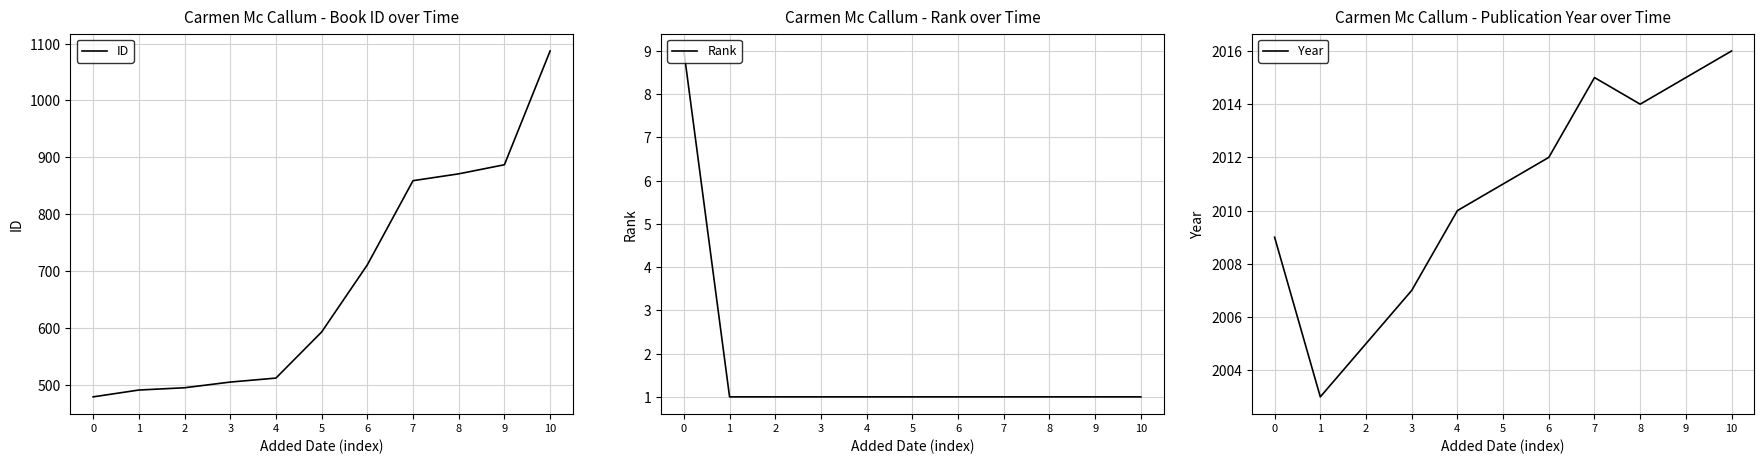

What is the spread (max minus min) of values at 5?

2010